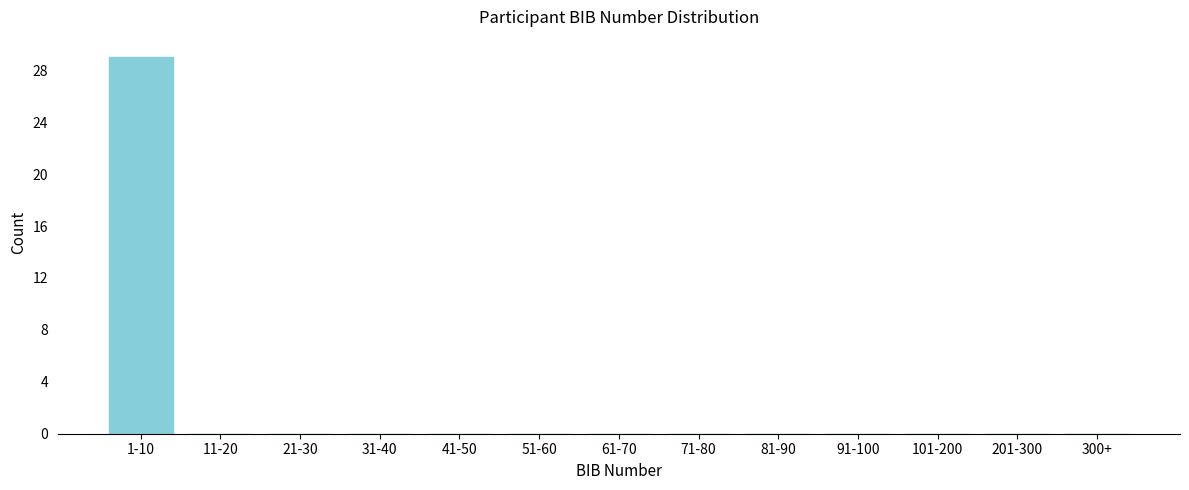

Reading right to left, what are all the values shown in this chart?

300+=0	201-300=0	101-200=0	91-100=0	81-90=0	71-80=0	61-70=0	51-60=0	41-50=0	31-40=0	21-30=0	11-20=0	1-10=29